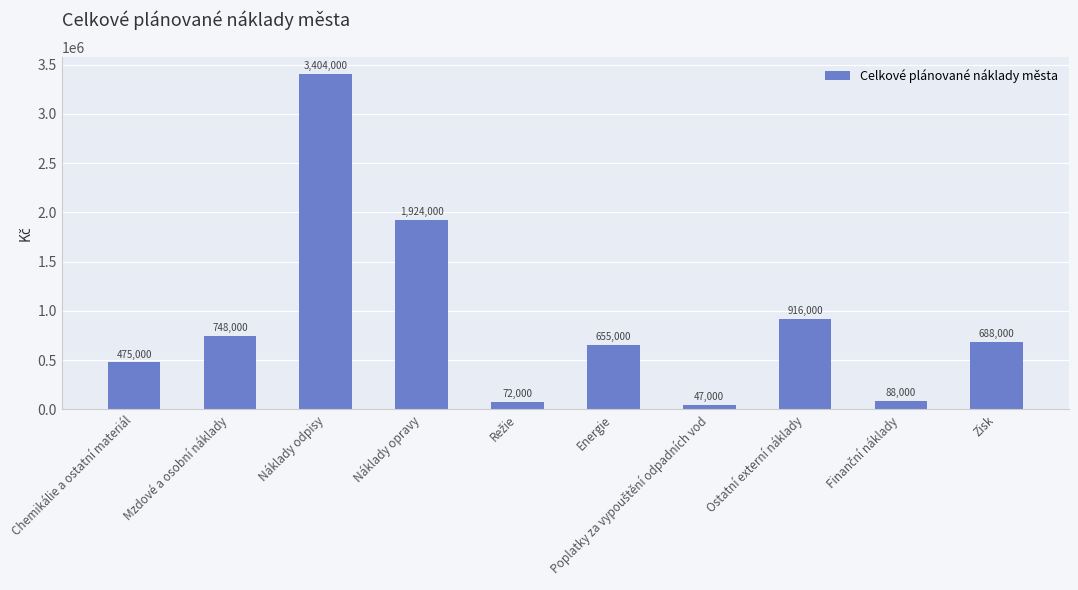

Count the number of data series in this chart.

1